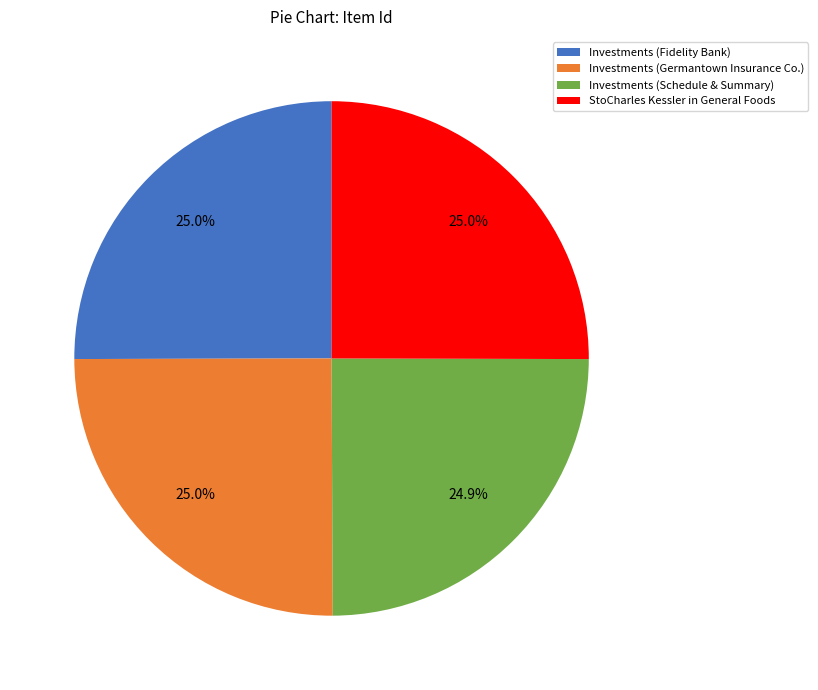

The Investments (Fidelity Bank) slice represents 25% of the pie. True or false?

True